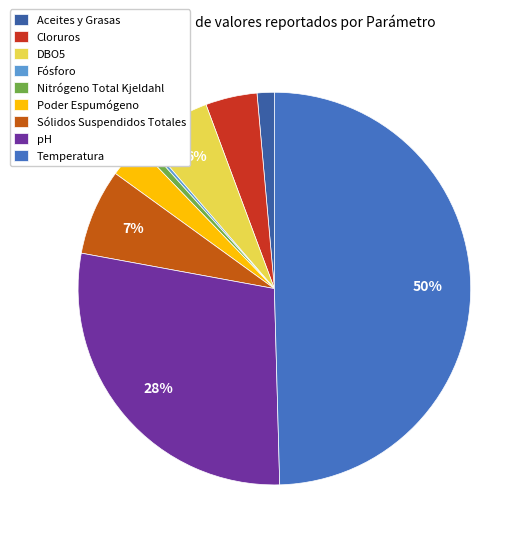

What is the change in value from Aceites y Grasas to Sólidos Suspendidos Totales?

+4.0